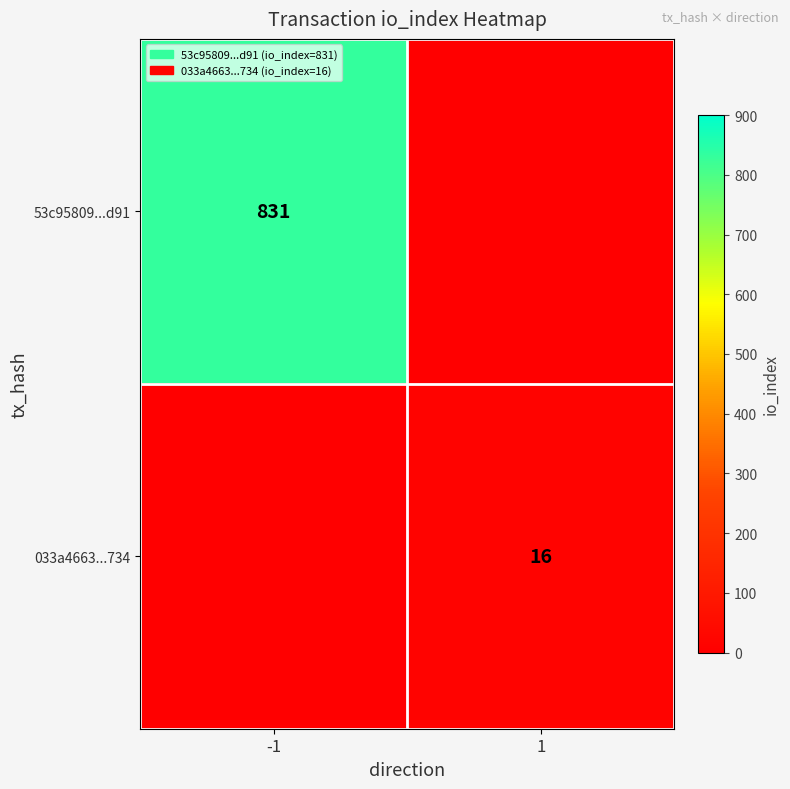

How many data points does each series have?

2